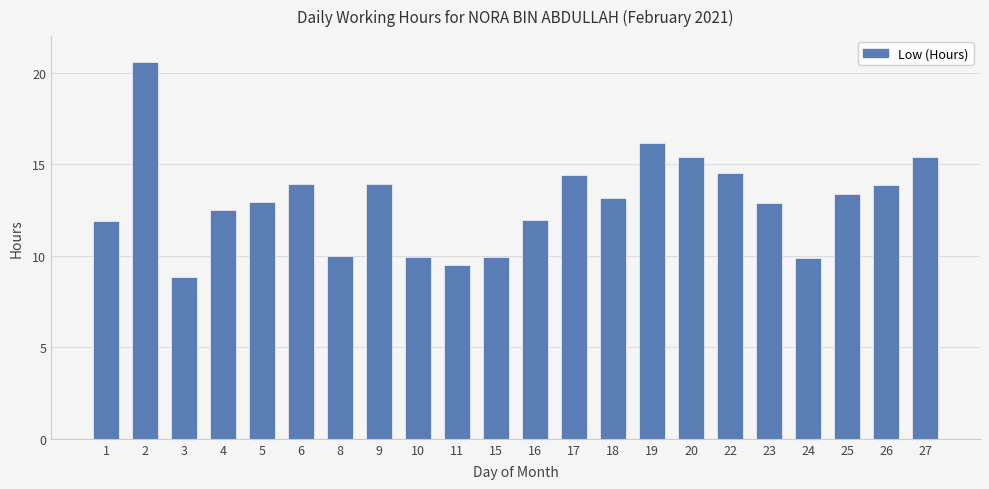

Which category has the highest value across all series?

2